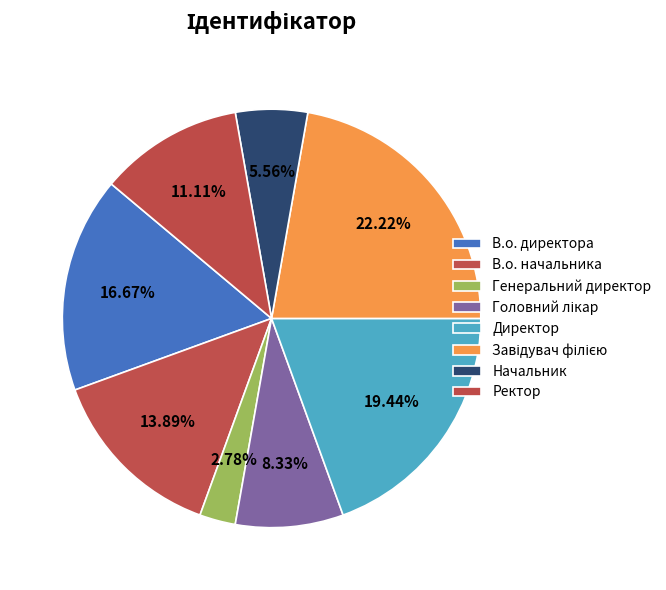

To the nearest percent, what is the difference between the Головний лікар and Директор slice percentages?

11%